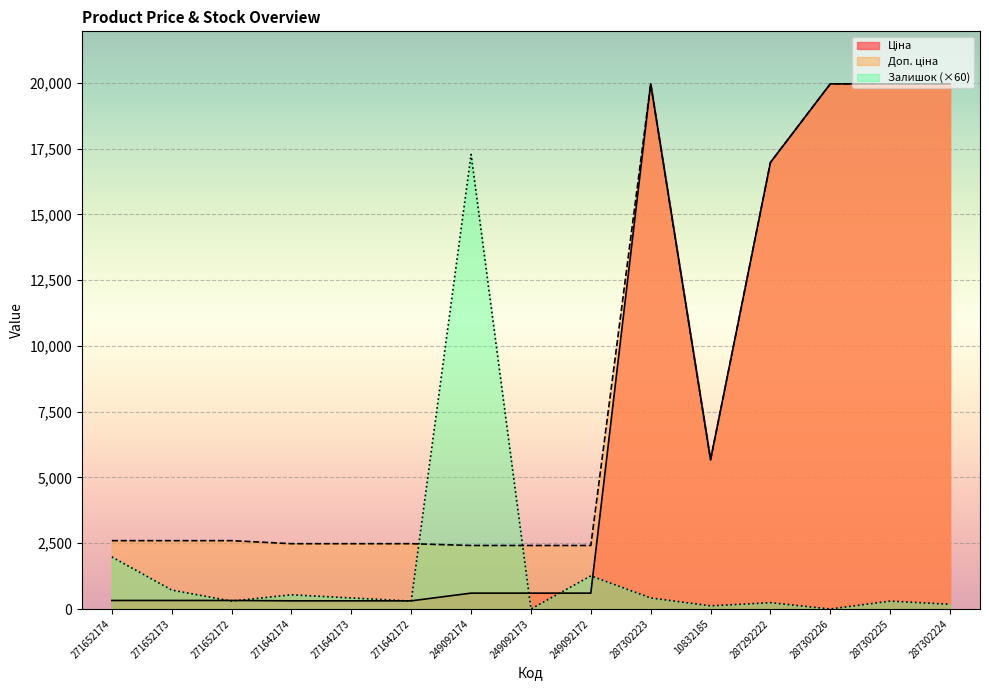

What is the greatest value displayed?

19964.2